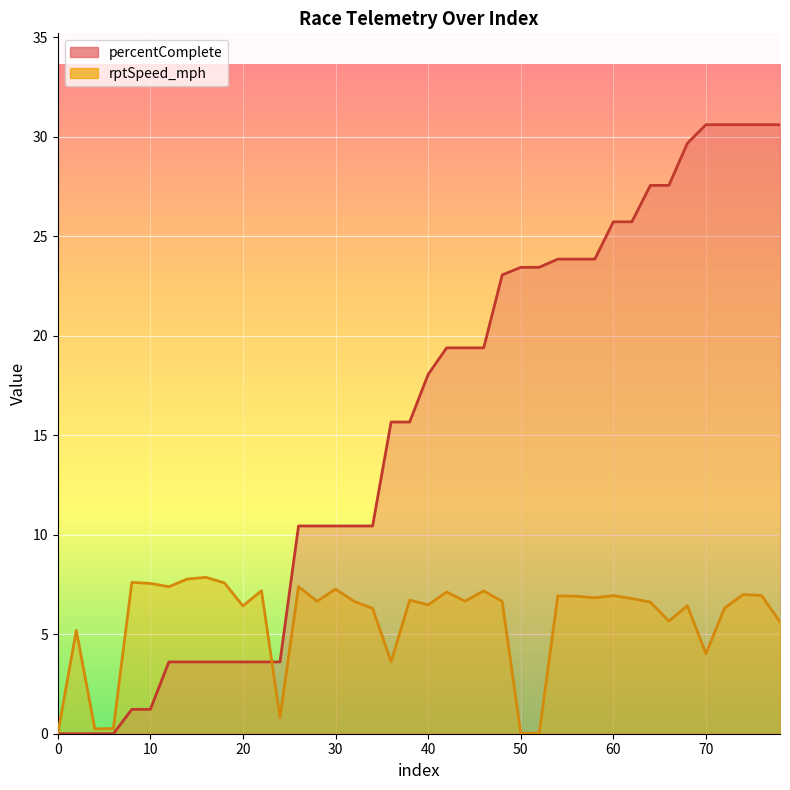

At which label is rptSpeed_mph closest to 3?

36